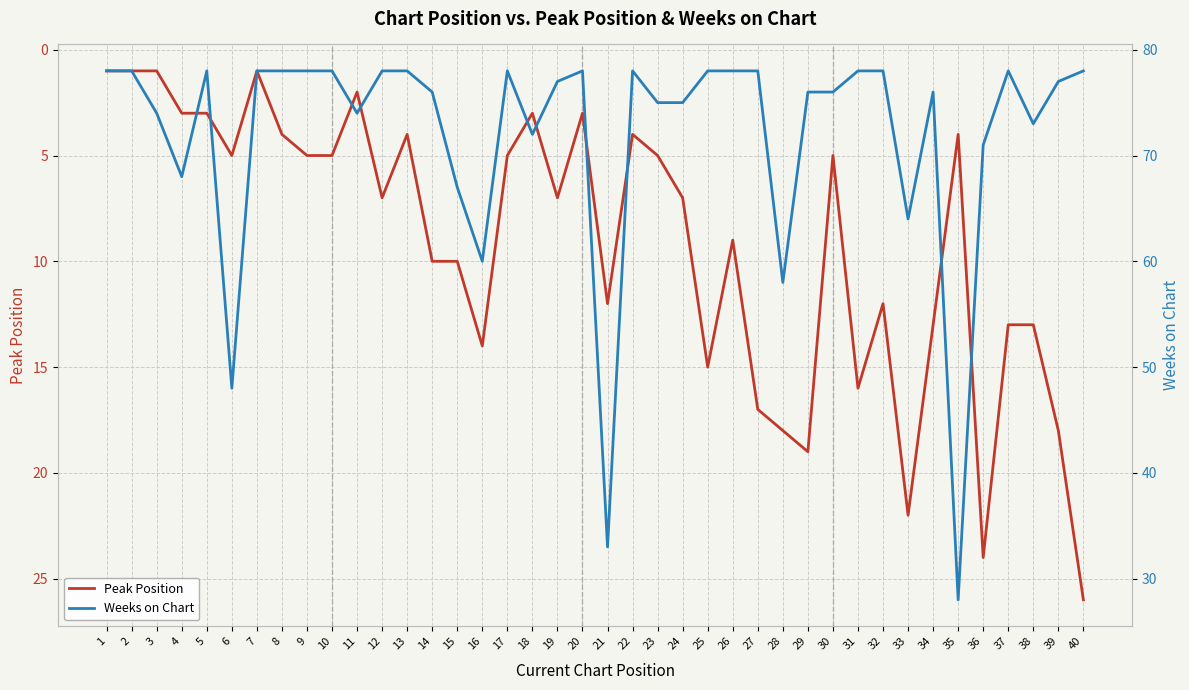

True or false: Peak Position has a value of 3 at 18.

True